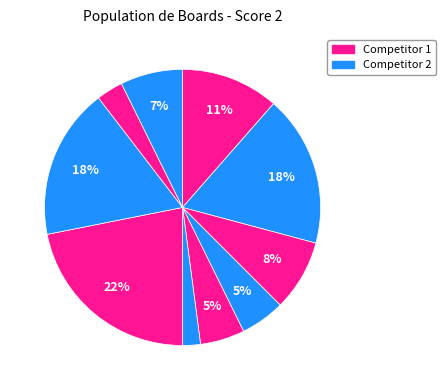

Count the number of slices in the pie.

10